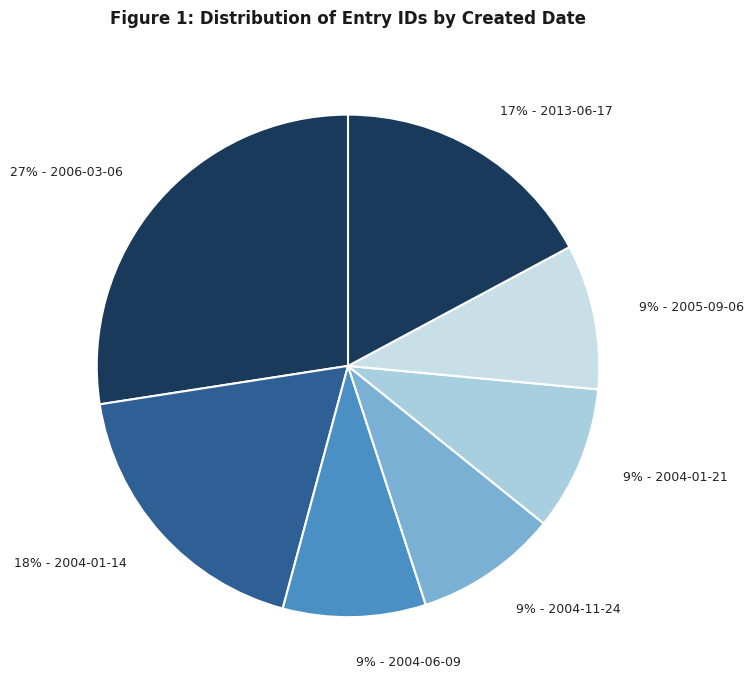

How many slices are in this pie chart?

7